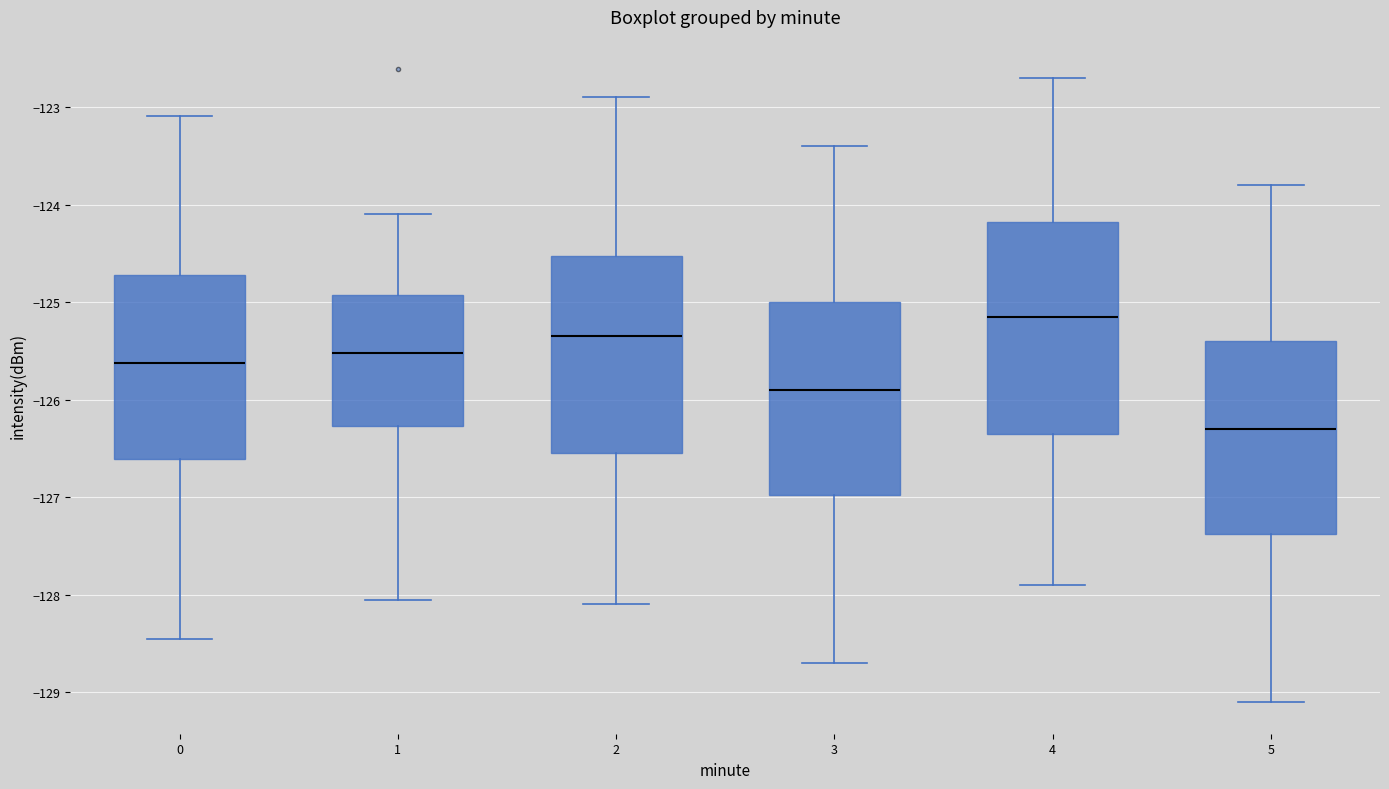

Where does the lower whisker of the box at x = 1 end on the y-axis? The values are not printed on the chart, so give them approximately, as read against the axis.

-128.1